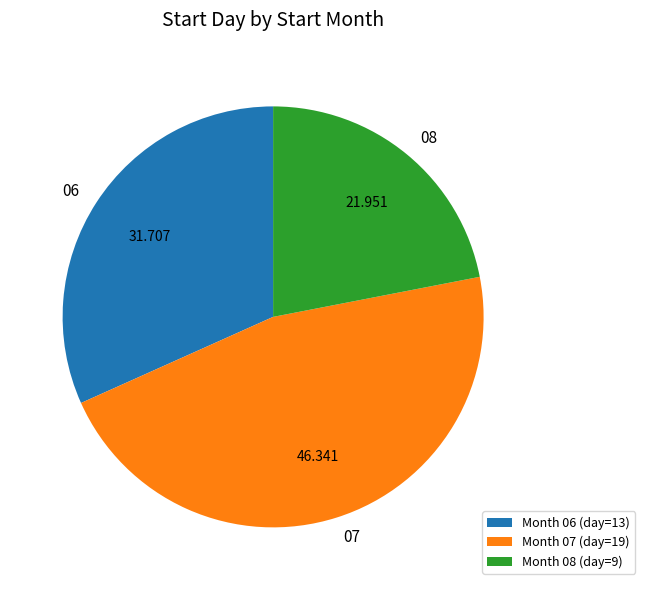

Is the sum of Month 07 (day=19) and Month 08 (day=9) greater than half?

Yes